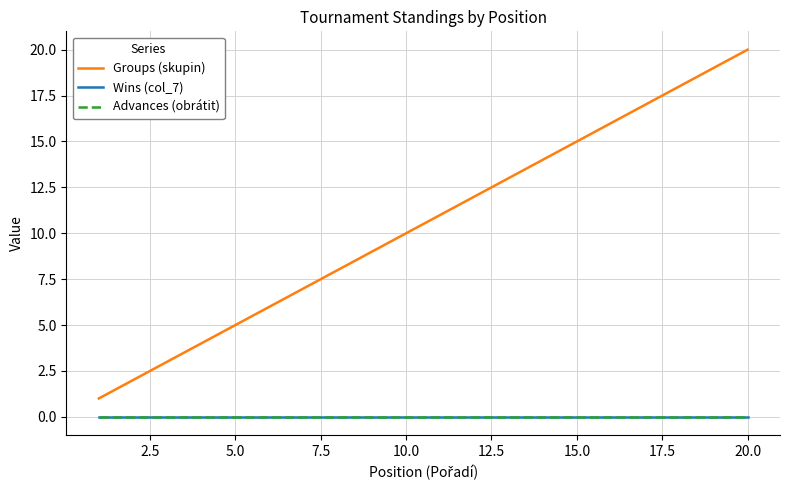

What is the sum of all Groups (skupin) values?

210